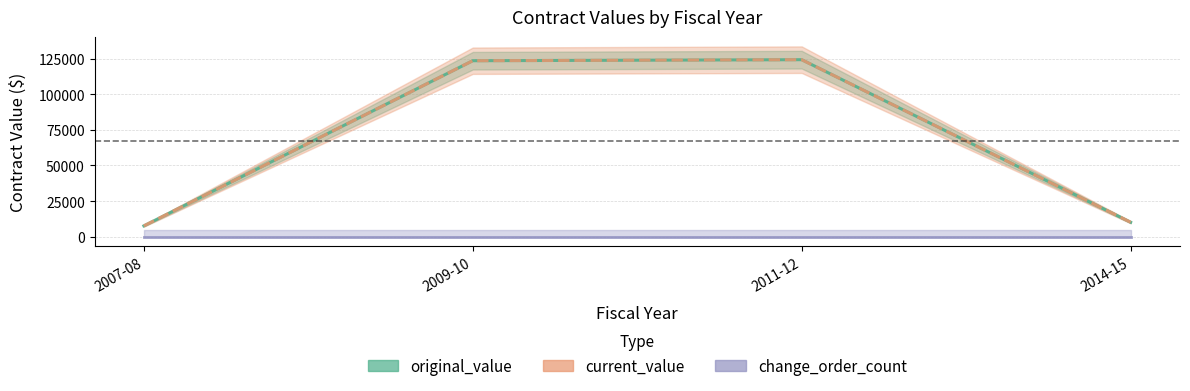

How many lines are shown in the chart?

3